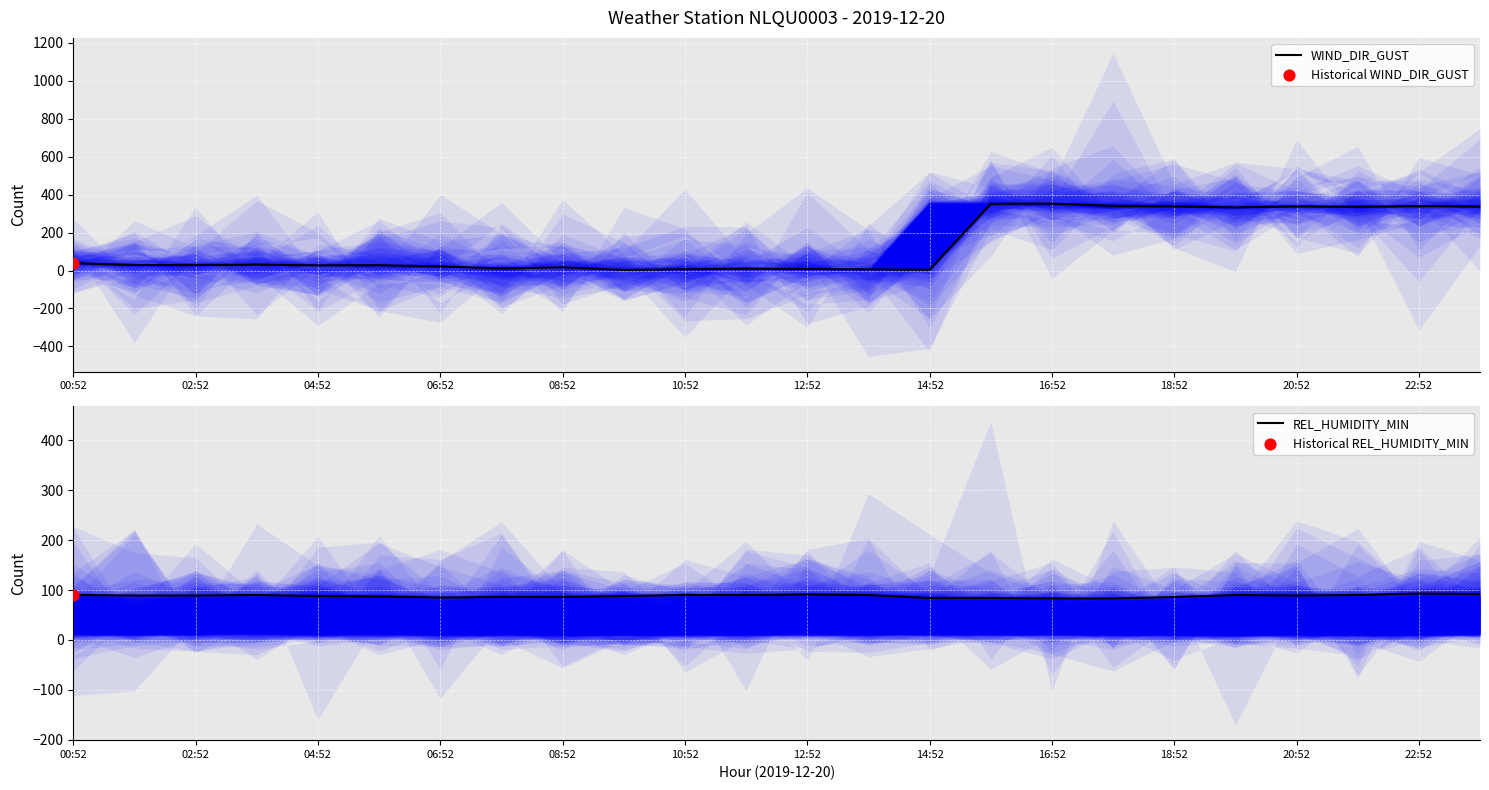

Which series has the largest total across all categories?

WIND_DIR_GUST